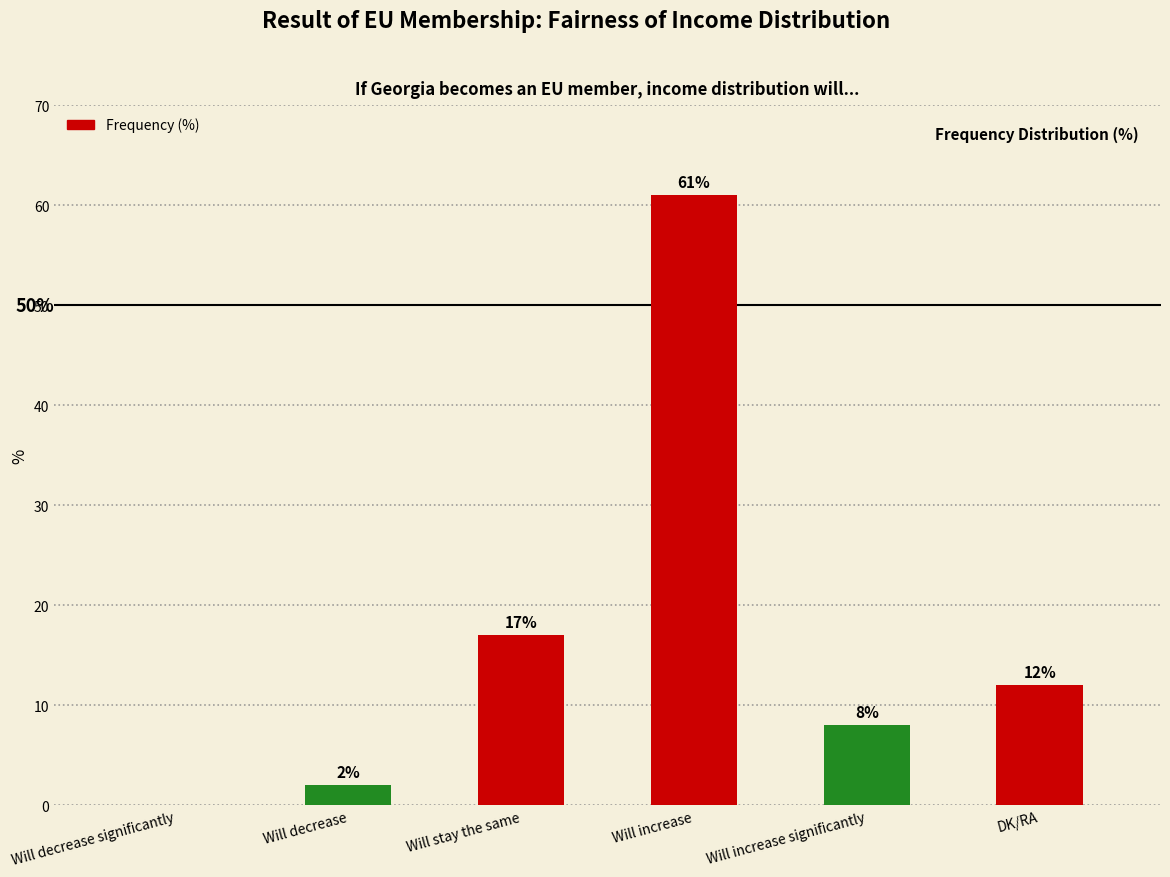

Is it true that the value at Will increase significantly is 13?

False